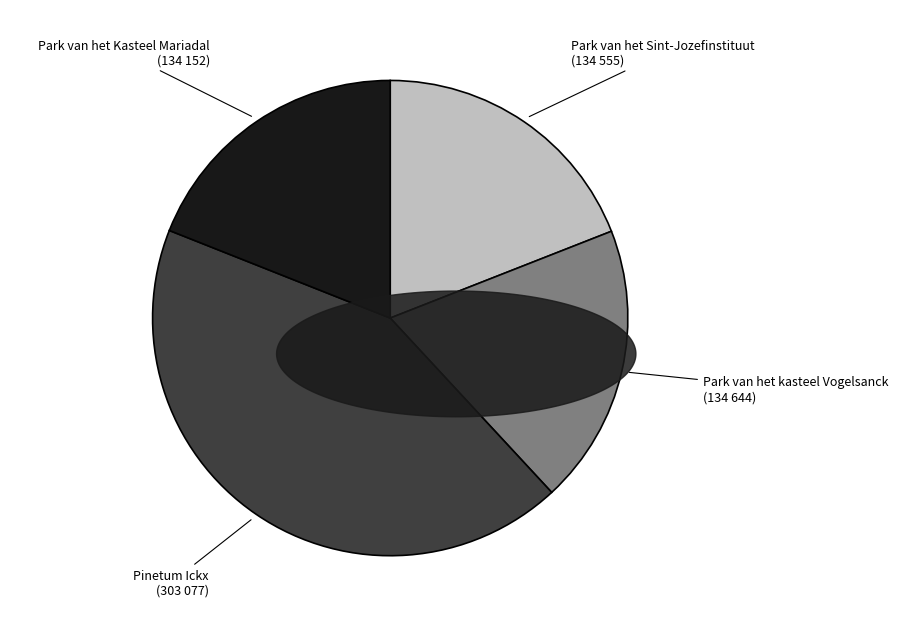

Does Park van het Sint-Jozefinstituut account for over 50% of the chart?

No